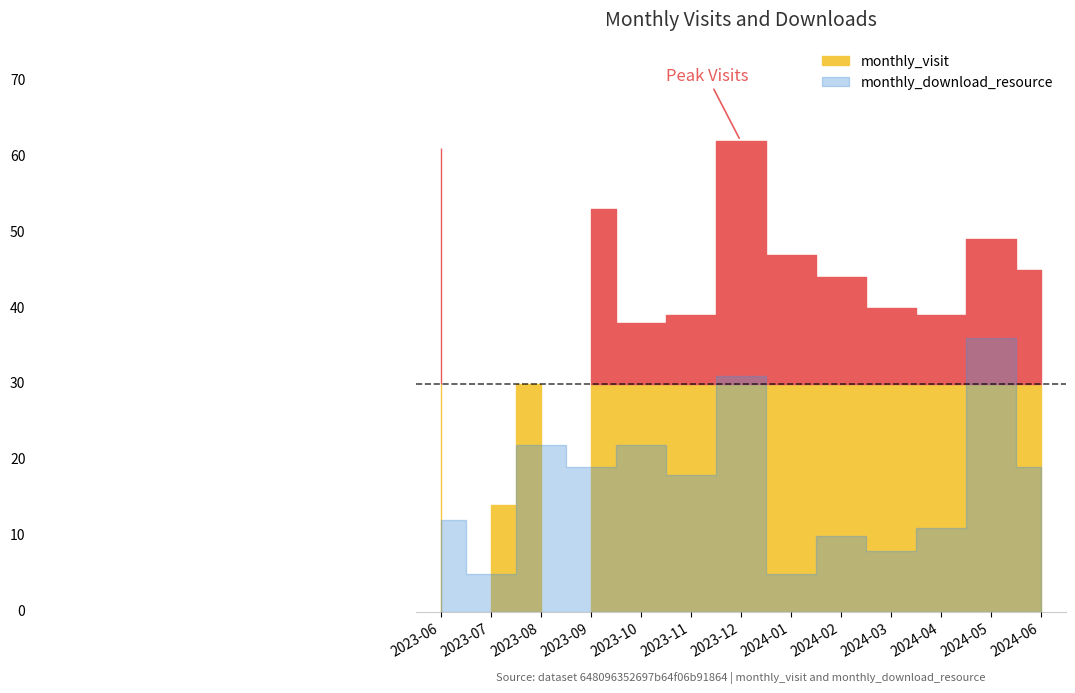

What is the label of the 5th point from the right?

2024-02